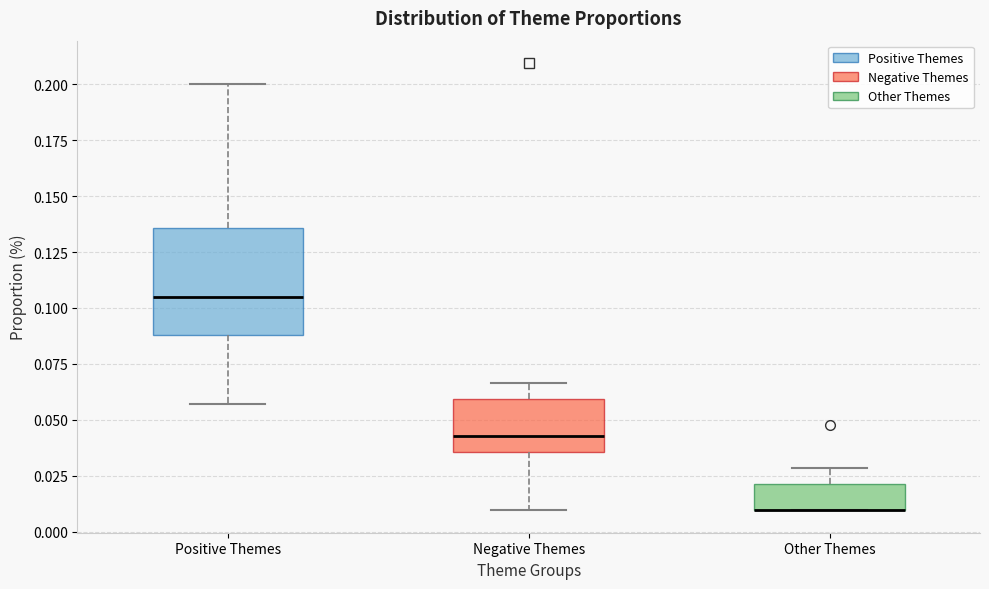

Where is the lower edge of the box for Negative Themes on the y-axis? The values are not printed on the chart, so give them approximately, as read against the axis.

0.035